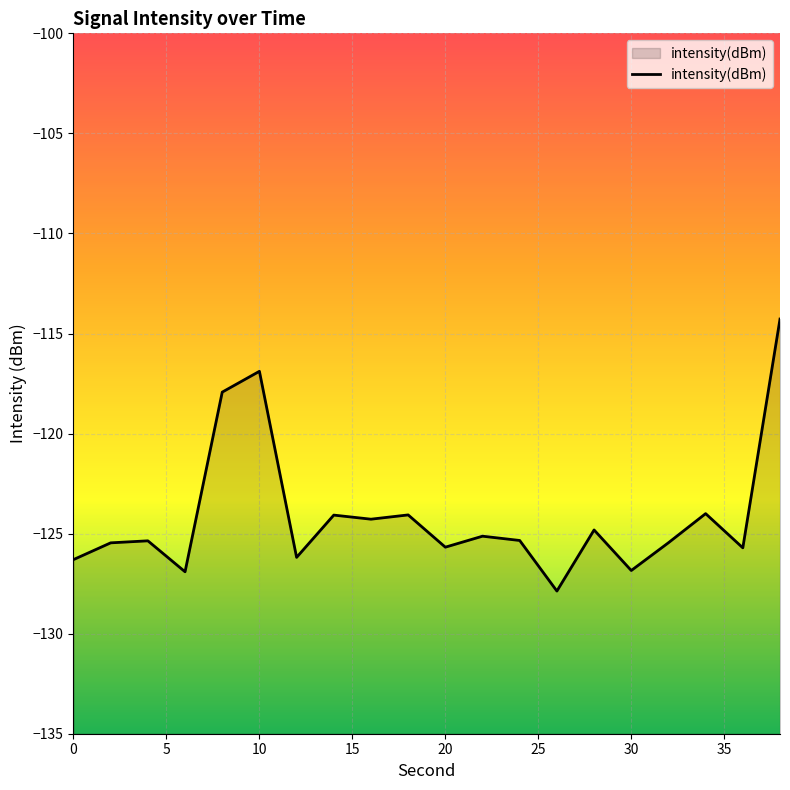

True or false: the data has more than 1 interior local peaks.

True